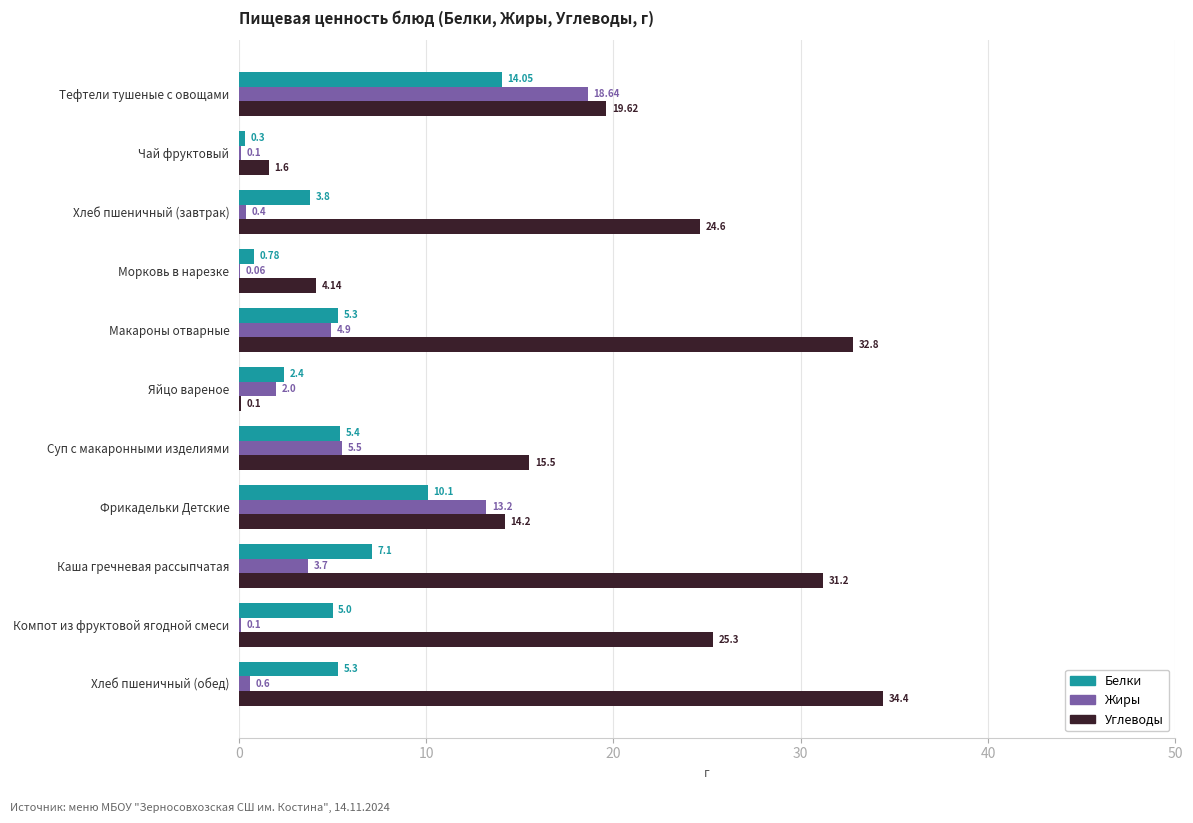

What is the total value across all series at Тефтели тушеные с овощами?

52.3